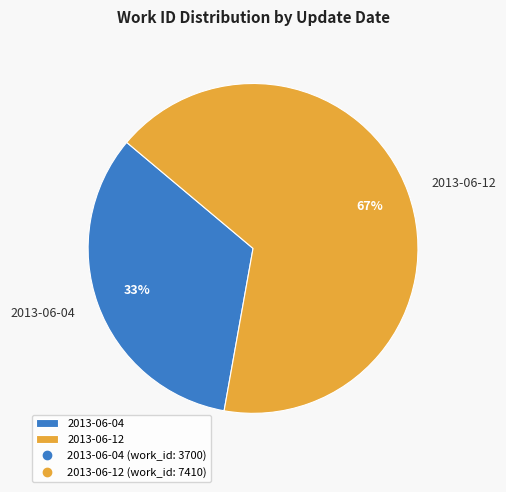

To the nearest percent, what is the average slice percentage?

50%